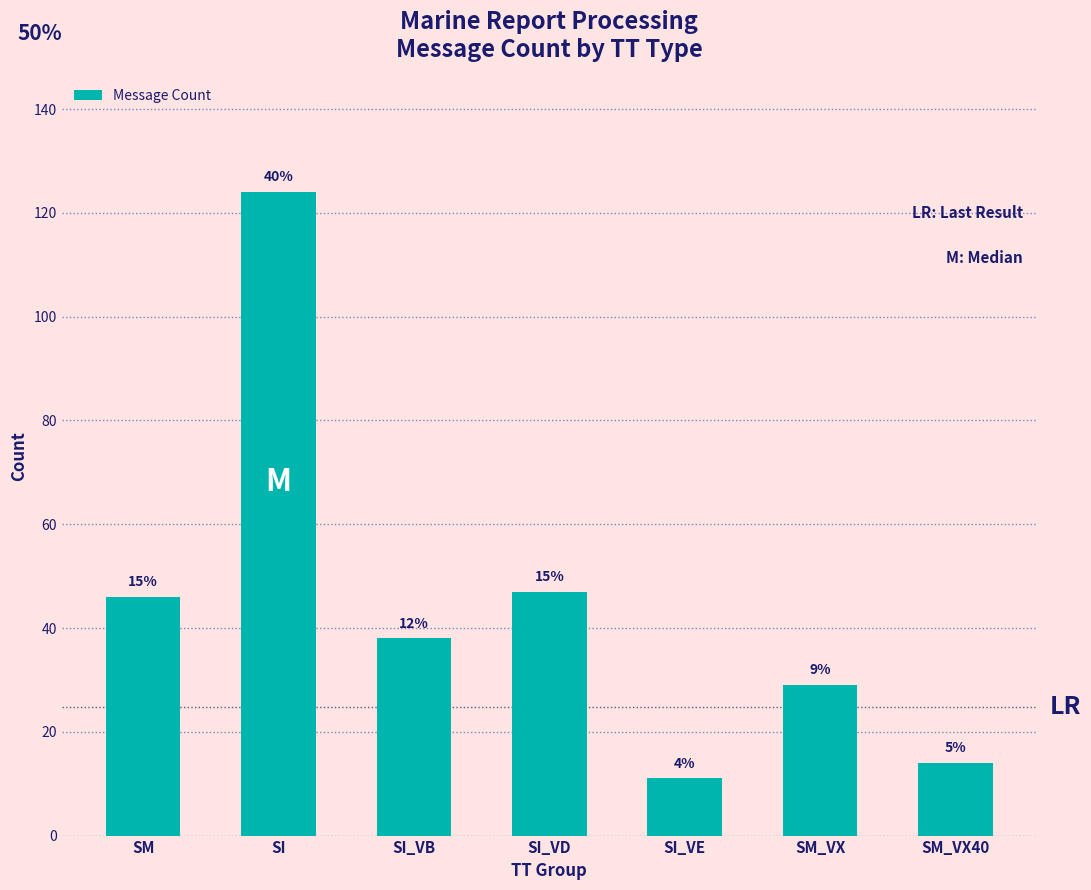

How many bars are there in total?

7